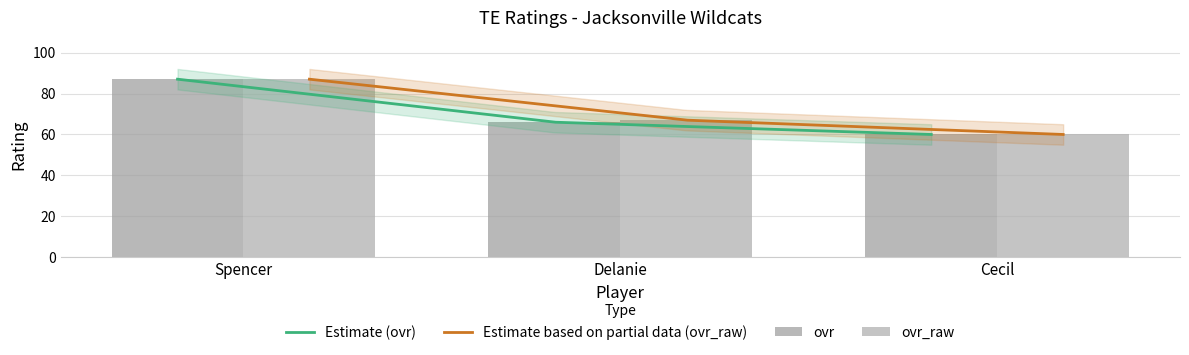

The ovr series shows 88 at Delanie. True or false?

False